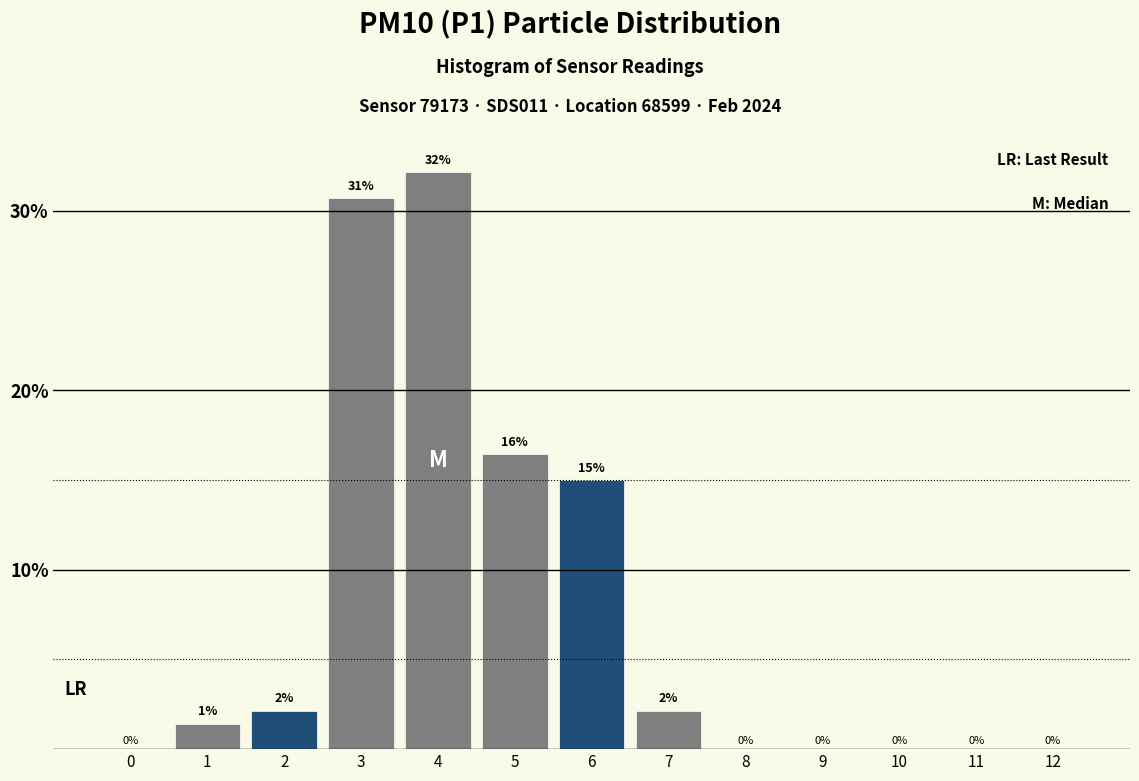

Between 5 and 8, which is larger?

5